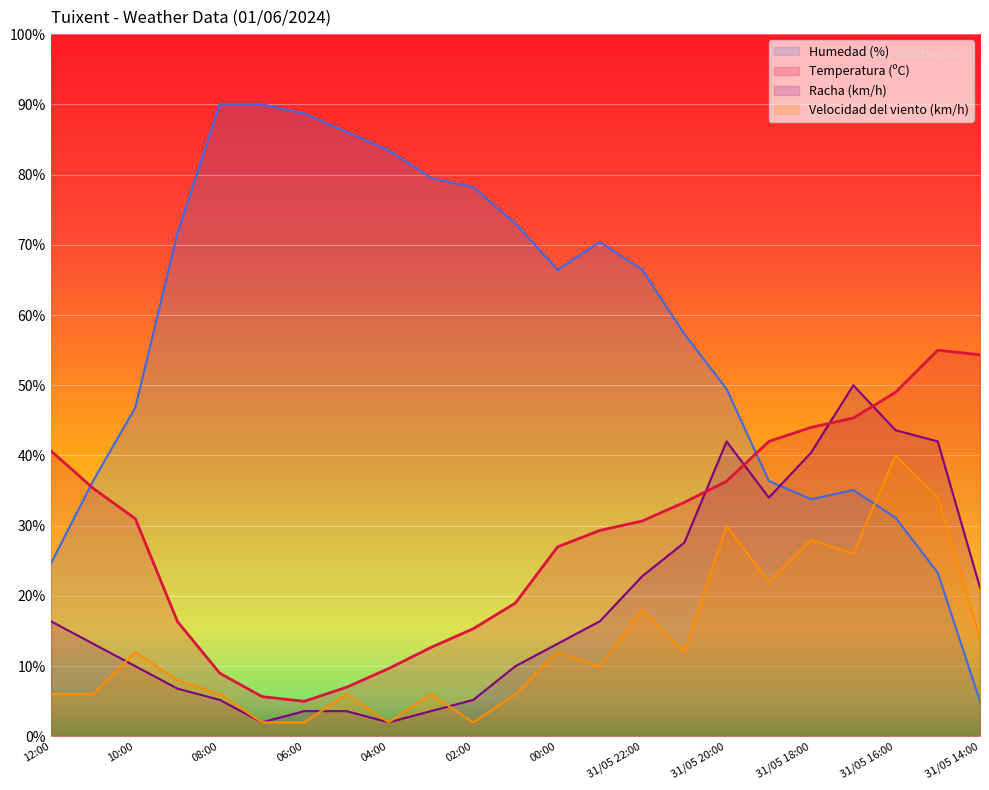

At which category does Velocidad del viento (km/h) reach its first local peak?

10:00